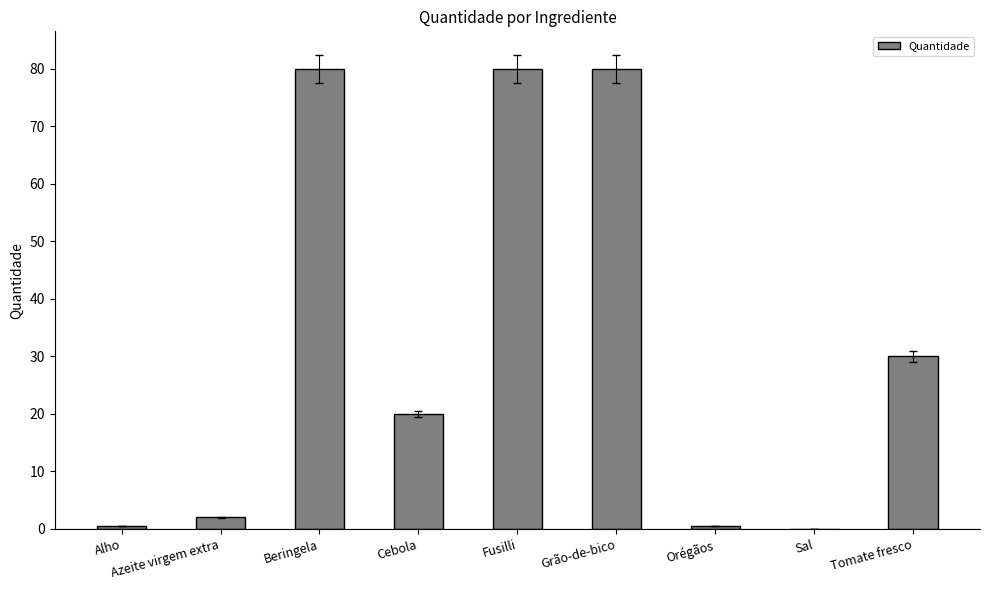

What is the sum of all values?

293.1